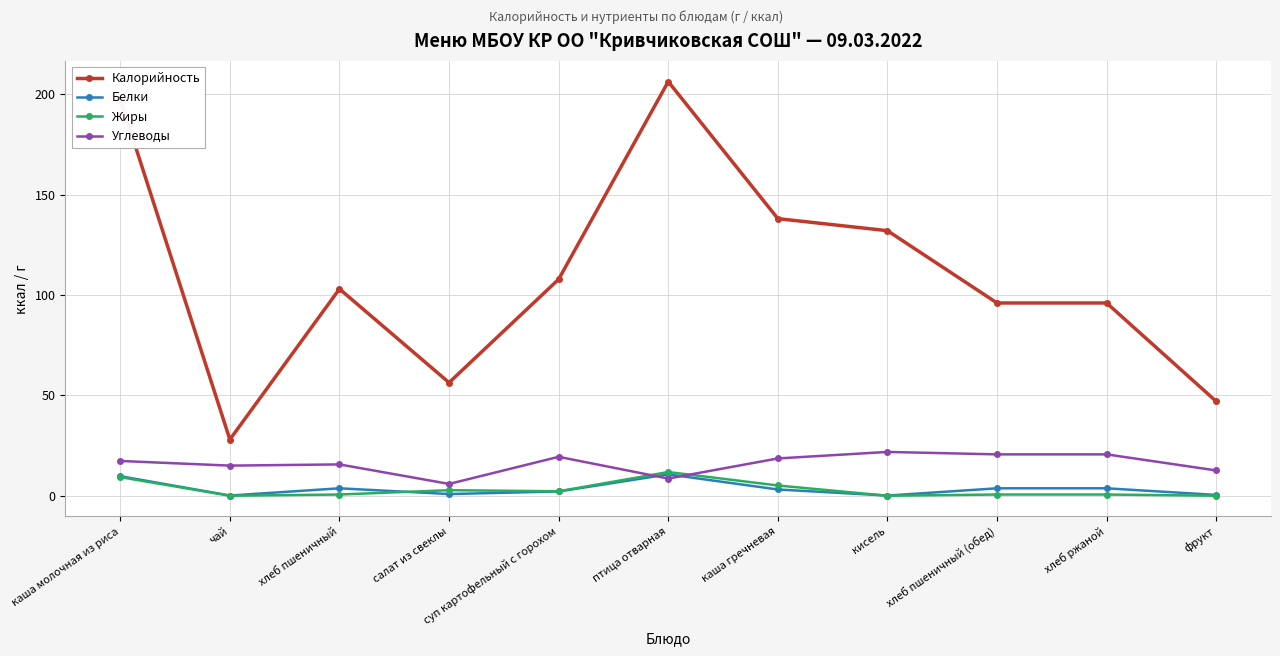

What is the average value of the Углеводы series?

16.0